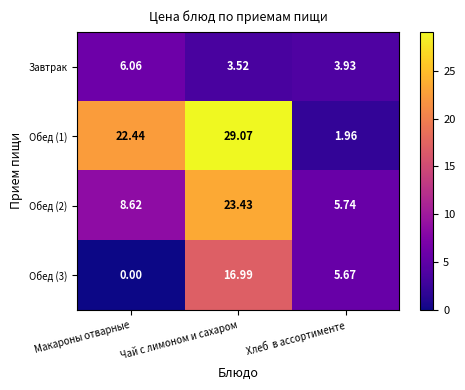

How many values in the Обед (3) series are below 5?

1